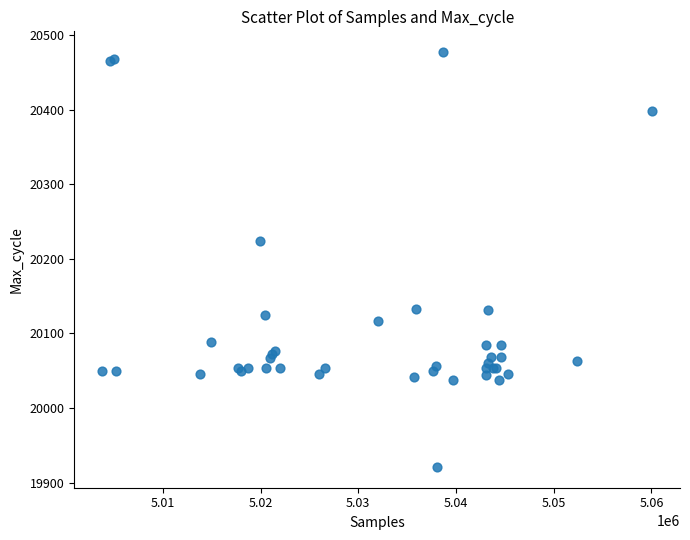

What Y value in the scatter plot is closest to 20199?

20224